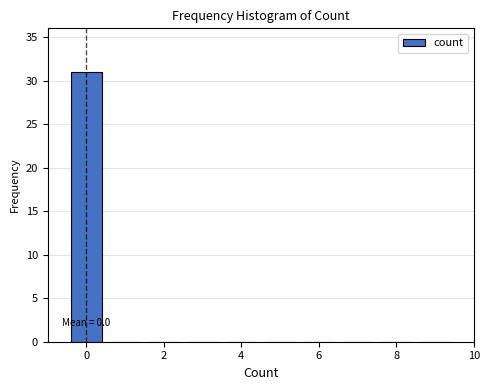

Which range on the x-axis has the tallest bar?

-0.5 to 0.5